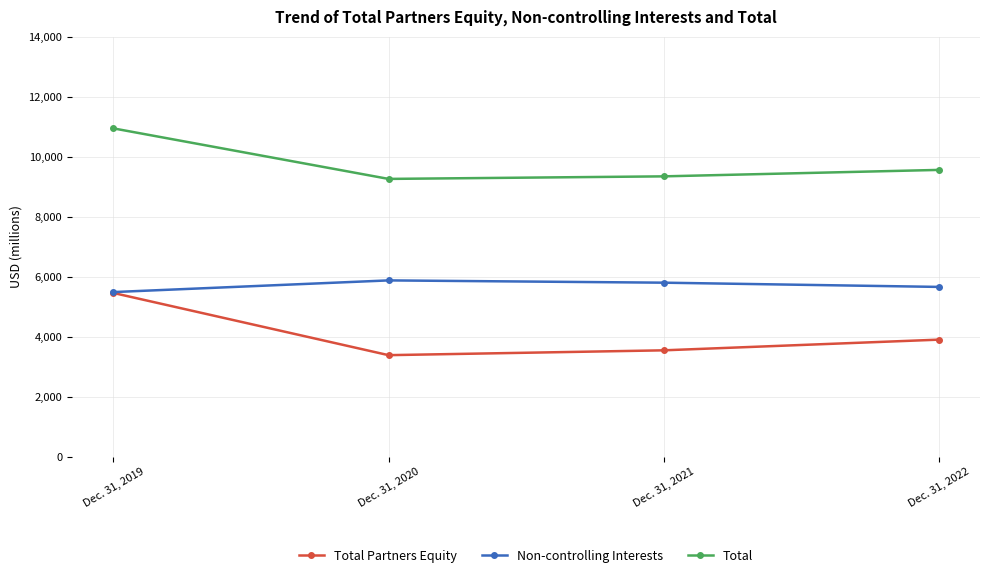

Read the Non-controlling Interests value at Dec. 31, 2022.

5658